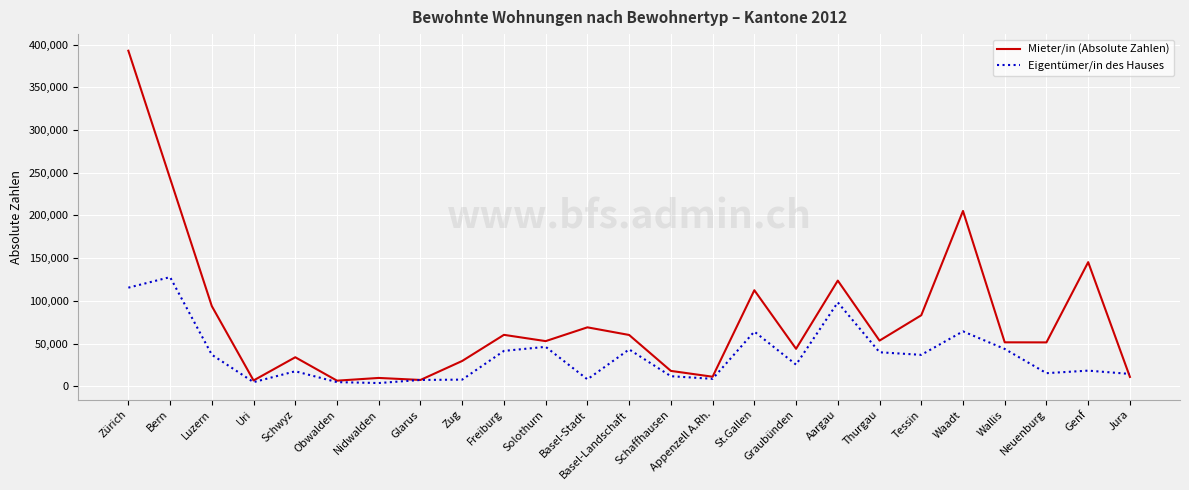

Which series has the widest spread of values?

Mieter/in (Absolute Zahlen)